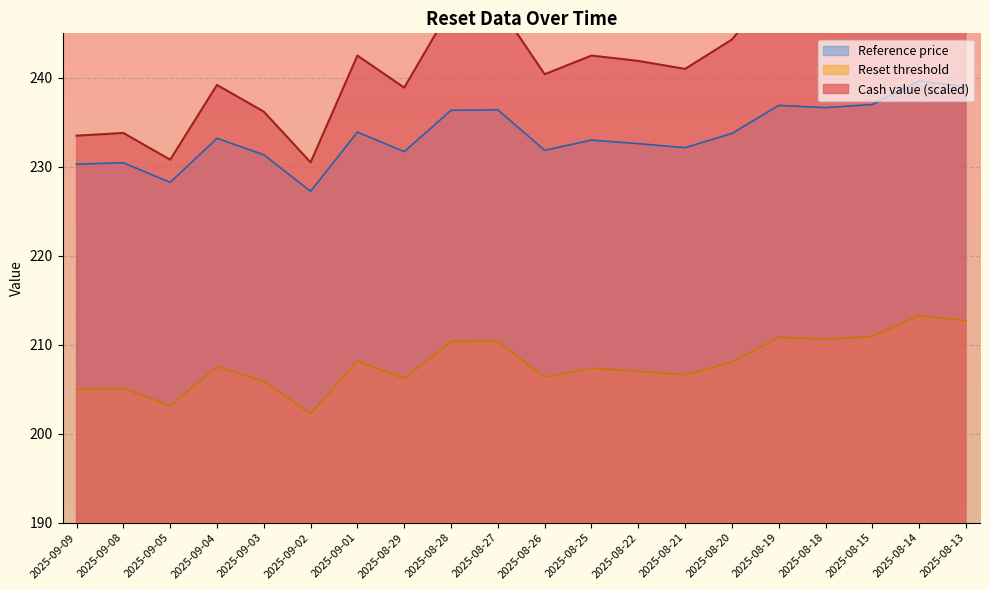

What is the value of the Reset threshold point at the 8th from the left?

206.2